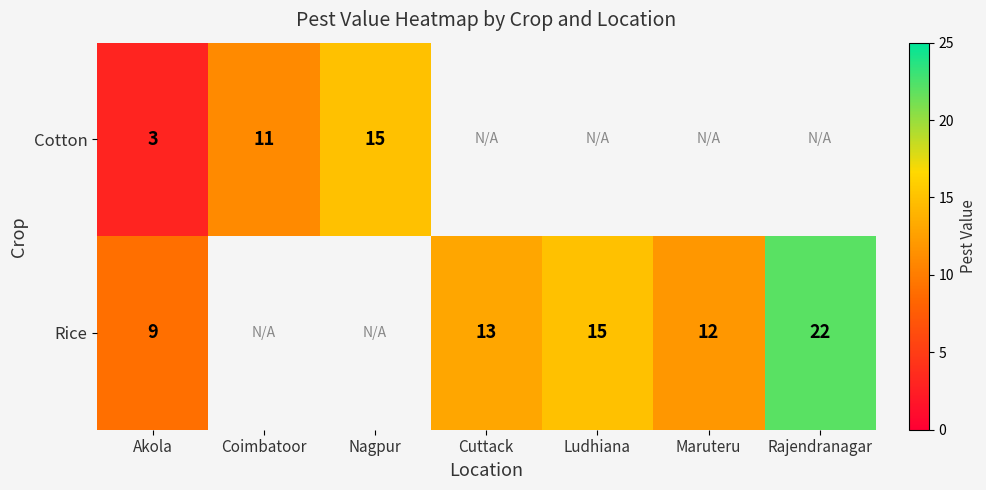

True or false: Rice has a value of 12 at Maruteru.

True